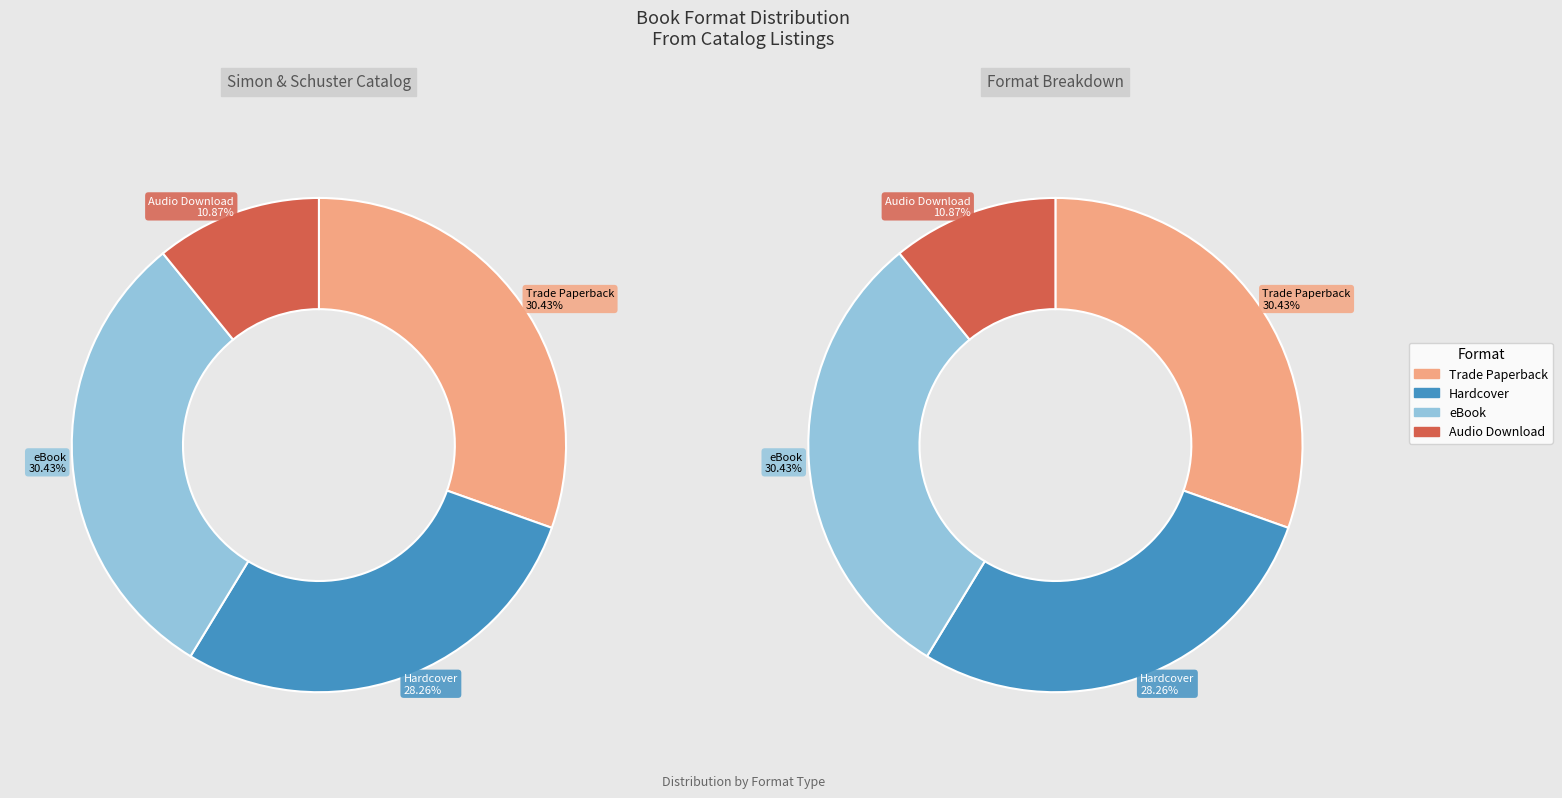

Does Trade Paperback account for over 50% of the chart?

No